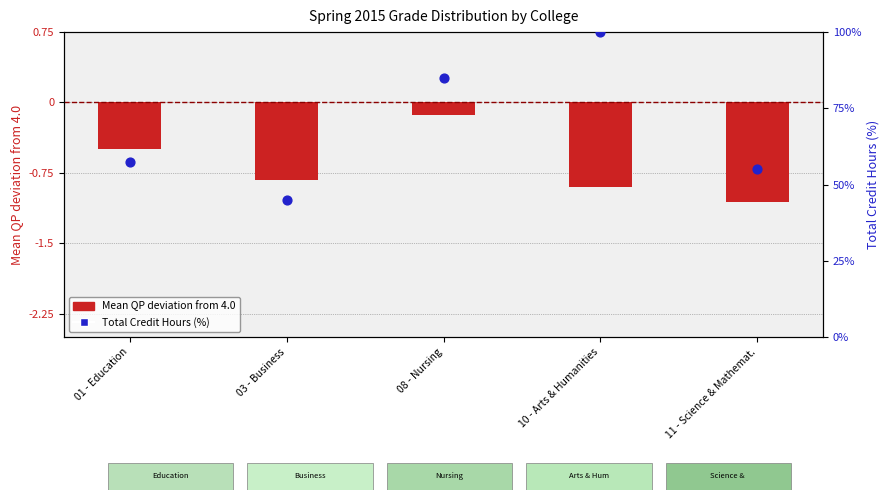

Is the value of Mean Quality Points (dev from 4.0) at 11 - Science & Mathemat. greater than the value of Total Credit Hours (%) at 08 - Nursing?

No